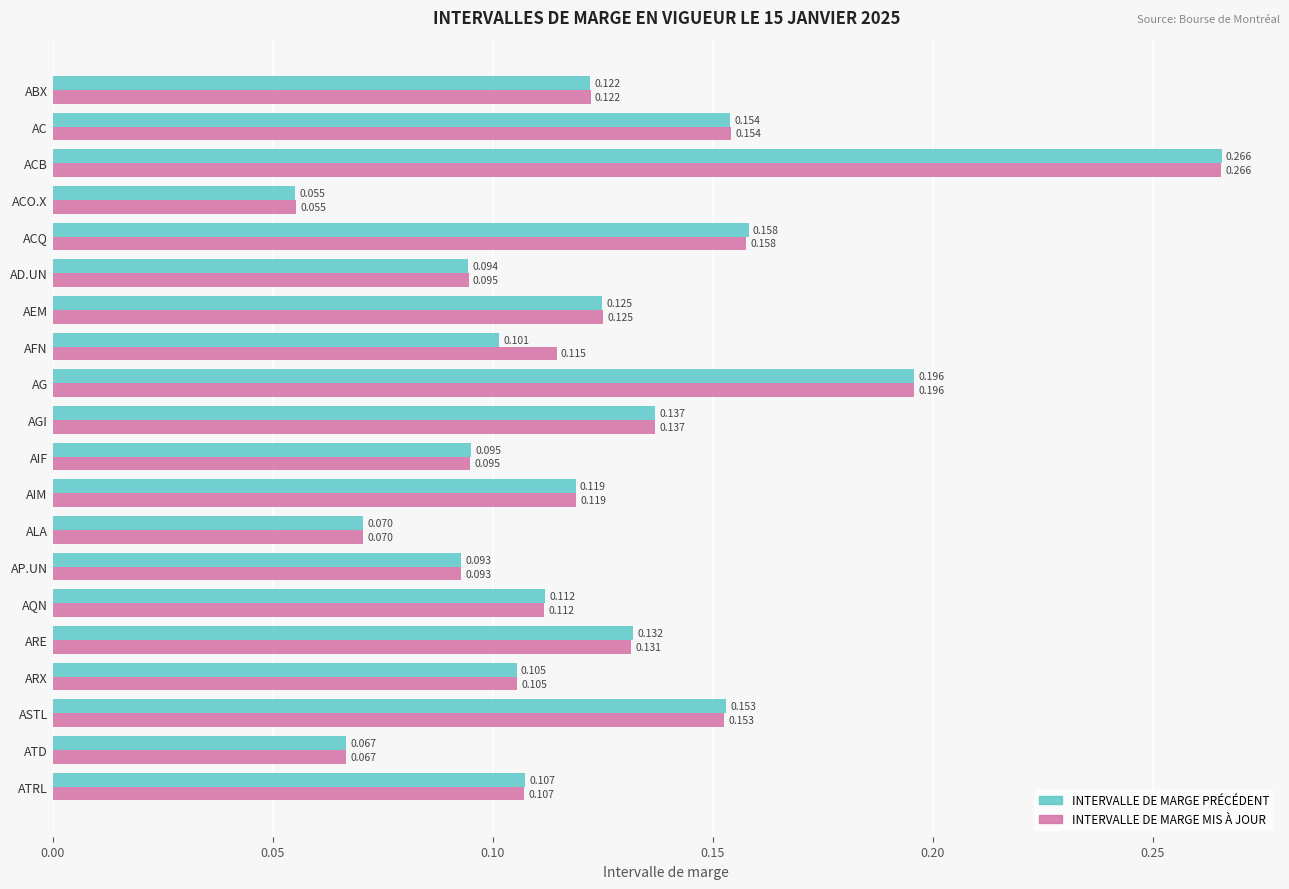

At which category does the chart reach its minimum across all series?

ACO.X